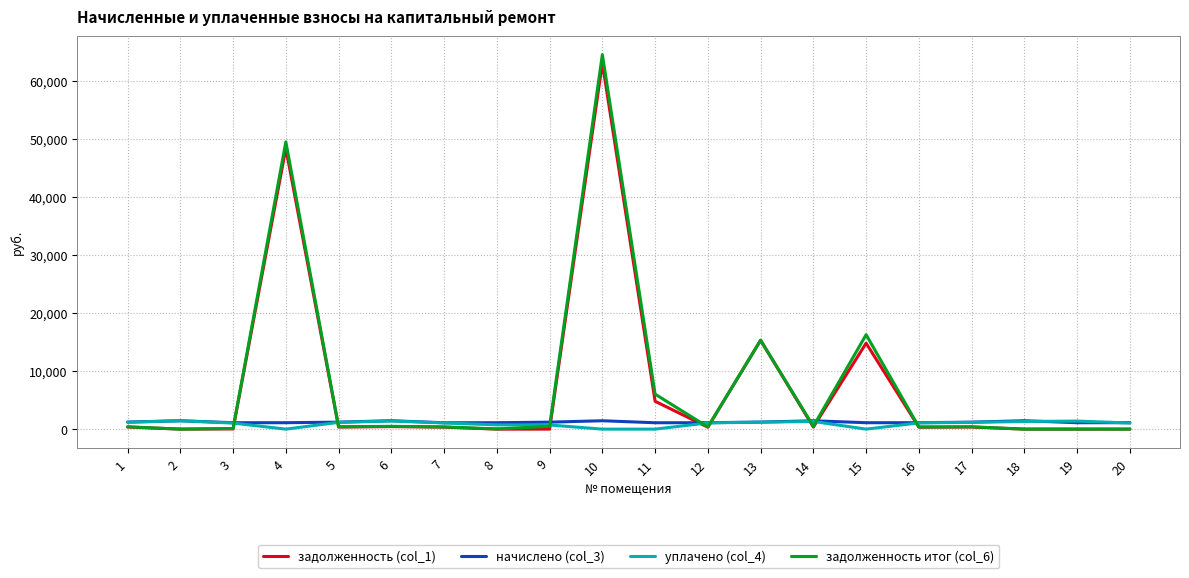

What are all the series names shown in the legend?

задолженность (col_1), начислено (col_3), уплачено (col_4), задолженность итог (col_6)